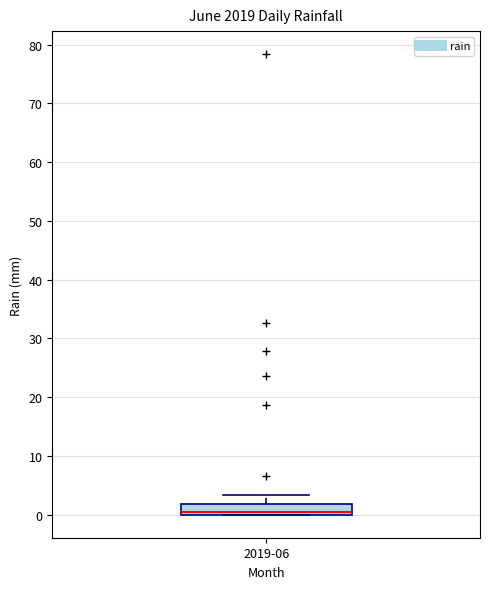

Transcribe this box plot: give where the median line is, the range the box spans, and where the two whiskers end, as read against the y-axis. The values are not printed on the chart, so give them approximately, as read against the axis.

median 0 (just above the box's lower edge), box 0 to 2, whiskers 0 to 3